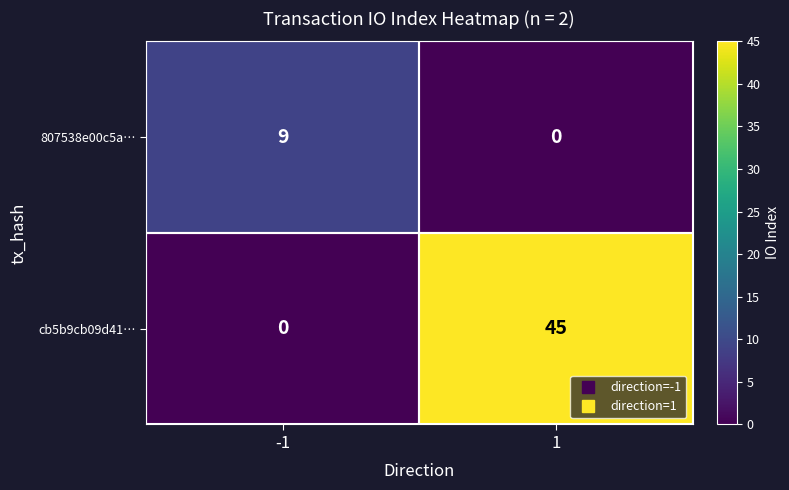

What is the sum of all cb5b9cb09d41… values?

45